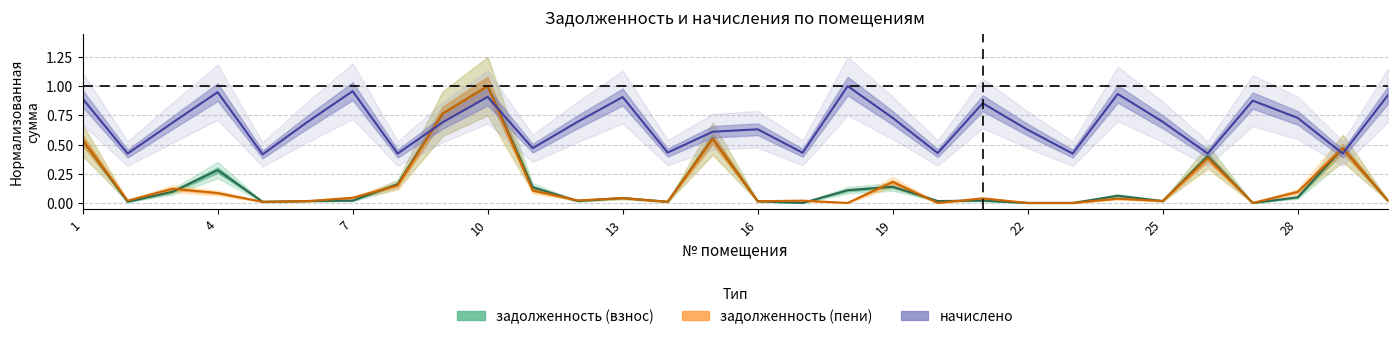

Where is the first local minimum for задолженность (пени)?

2